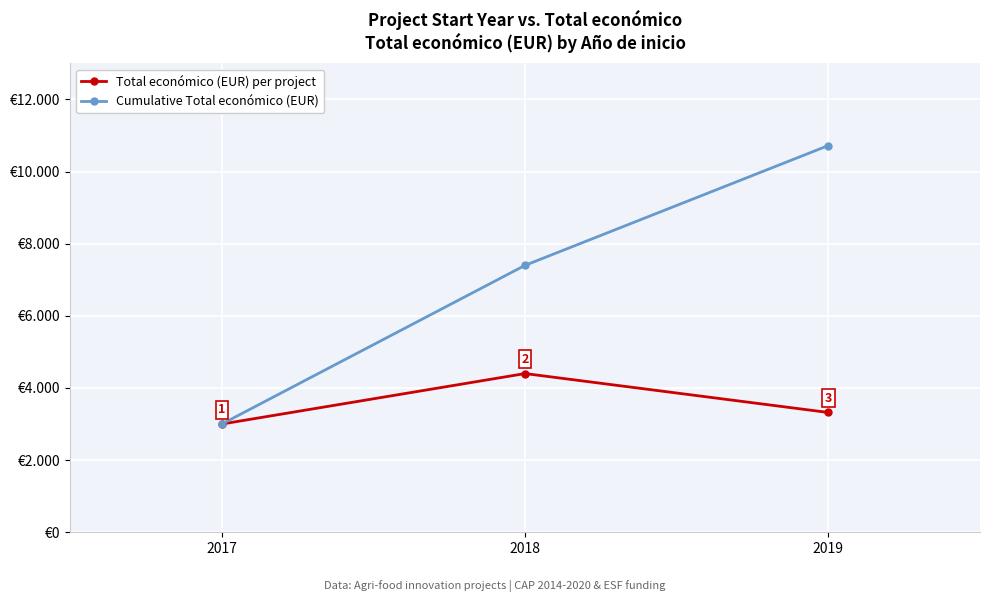

Reading left to right, transcribe all the data shown in this chart.

Total económico (EUR) per project: 3000	4400	3321
Cumulative Total económico (EUR): 3000	7400	10721